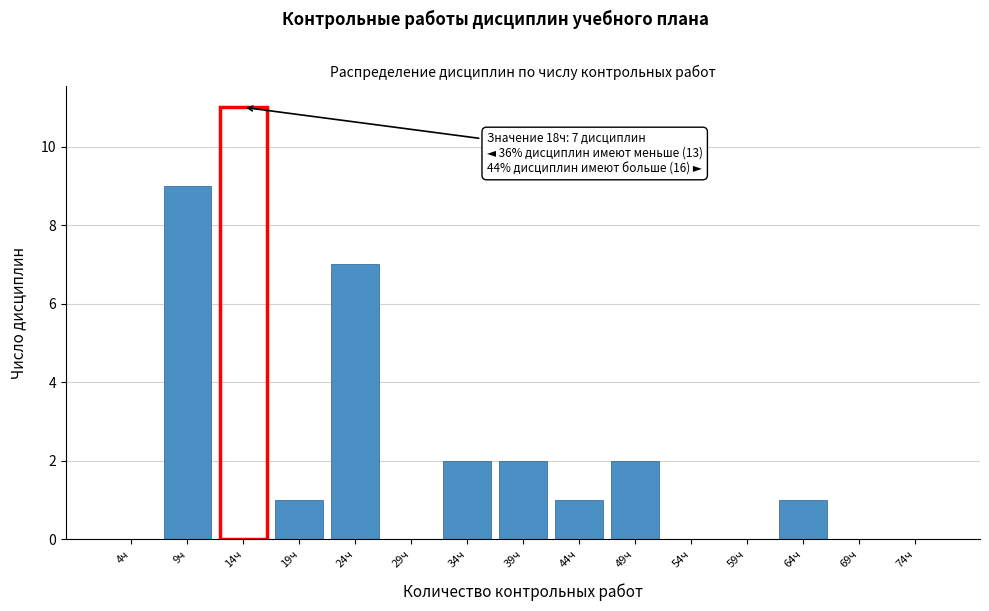

Reading left to right, what are all the values shown in this chart?

4ч=0	9ч=9	14ч=11	19ч=1	24ч=7	29ч=0	34ч=2	39ч=2	44ч=1	49ч=2	54ч=0	59ч=0	64ч=1	69ч=0	74ч=0